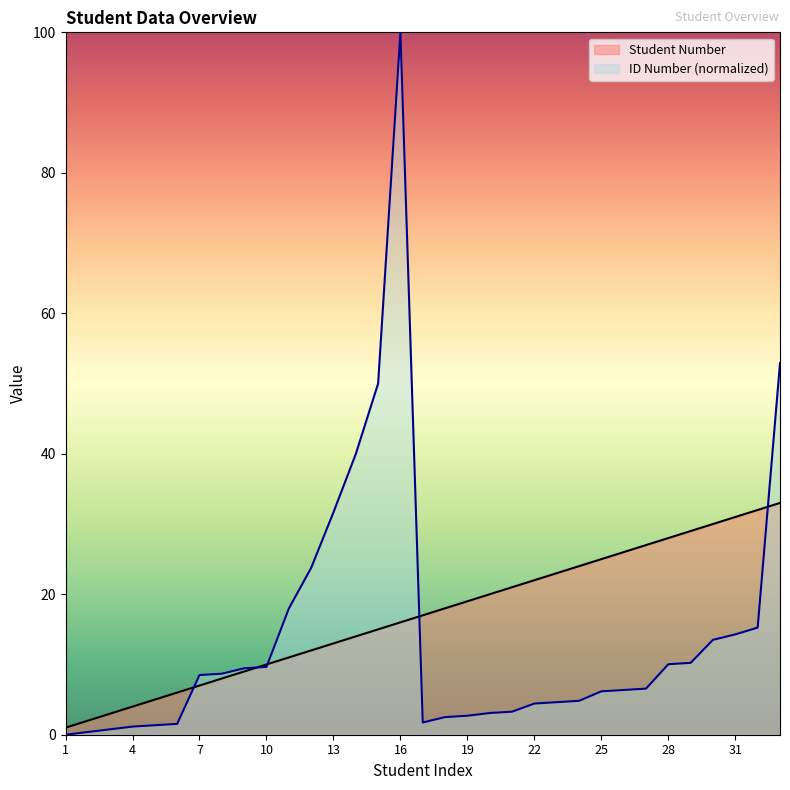

How many lines are shown in the chart?

2